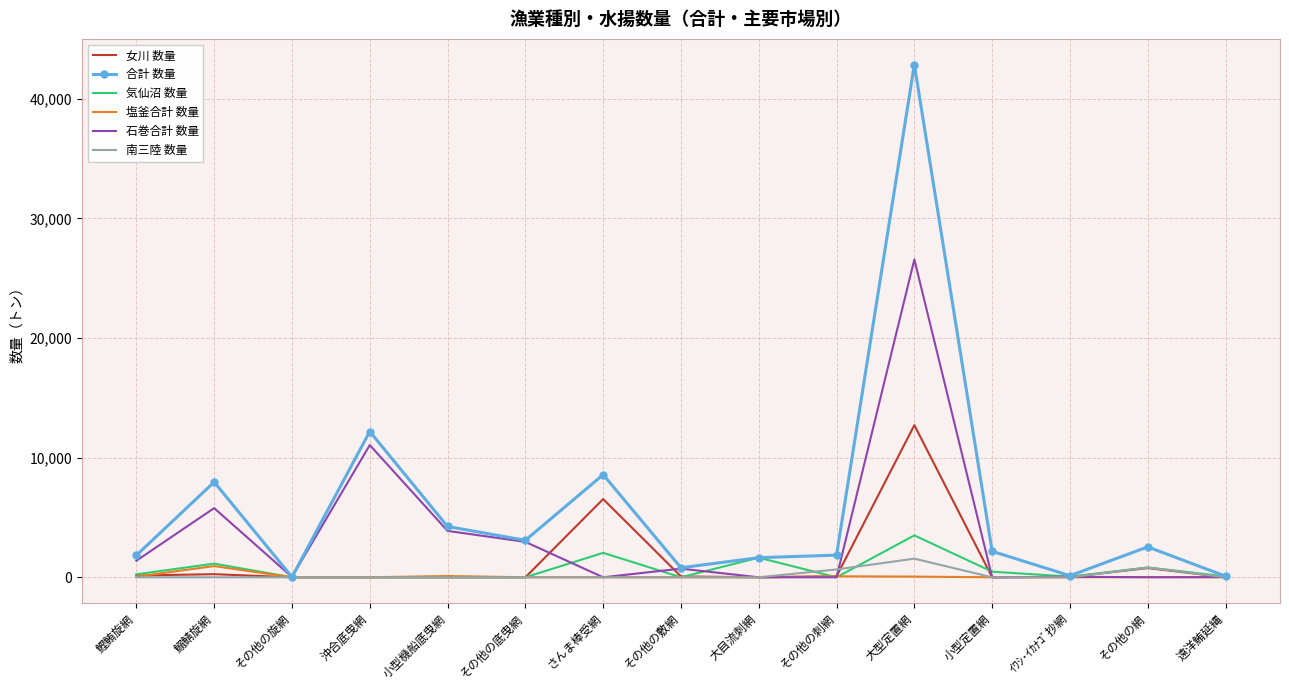

At which category does the chart reach its peak across all series?

大型定置網